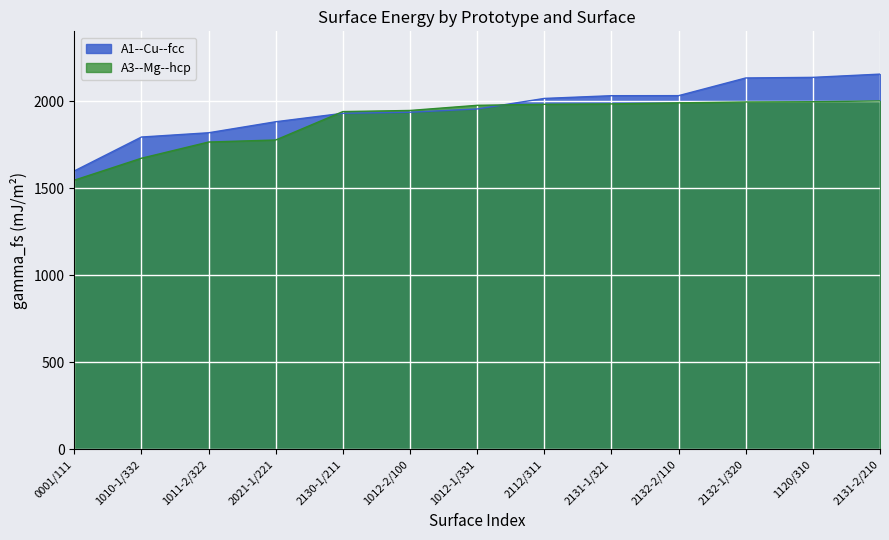

At which category does the chart reach its peak across all series?

2131-2/210